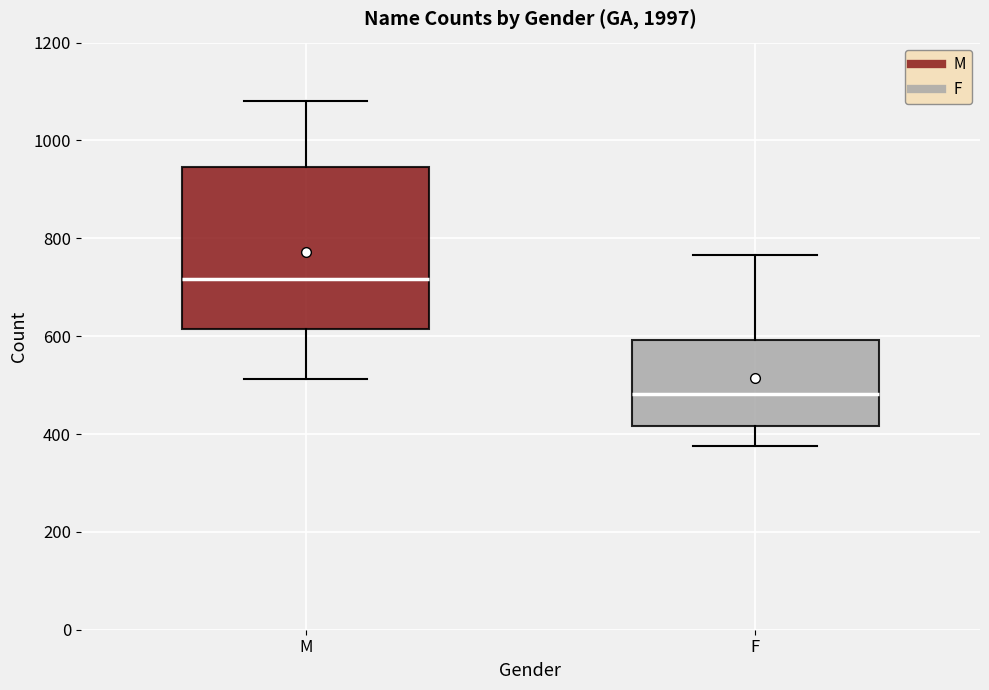

Reading left to right, transcribe this box plot: for each box, give where its median line is, the range the box spans, and where its two whiskers end, as read against the y-axis. The values are not printed on the chart, so give them approximately, as read against the axis.

M: median 720, box 620 to 940, whiskers 520 to 1080
F: median 480, box 420 to 600, whiskers 380 to 760